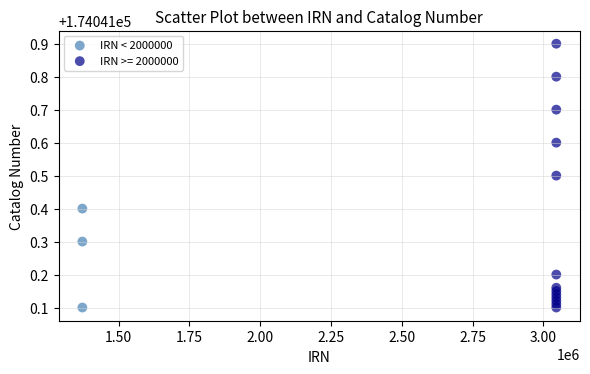

Which series has the largest Y range (max minus min)?

IRN >= 2000000